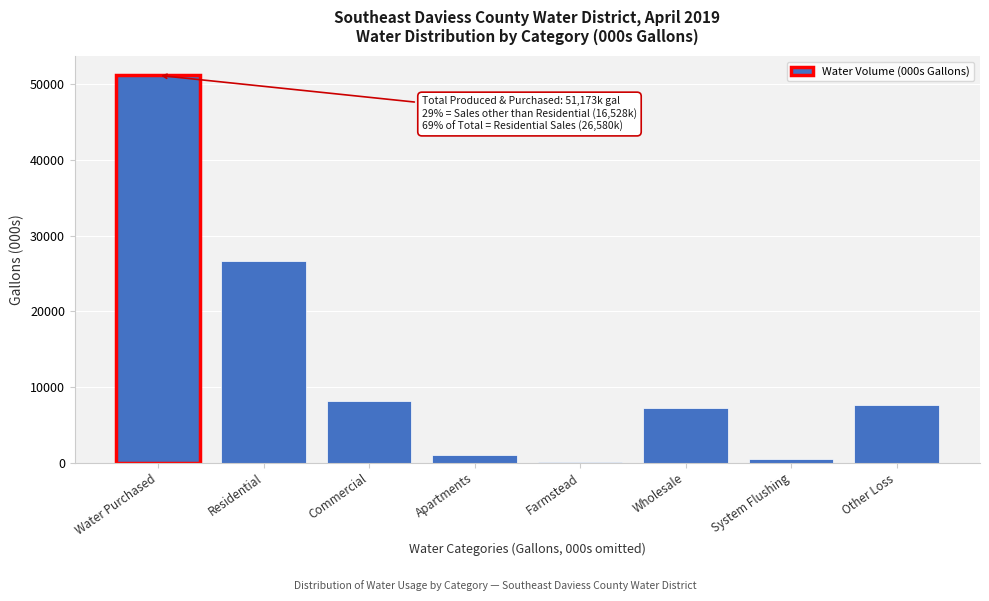

Reading left to right, what are all the values shown in this chart?

Water Purchased=51173	Residential=26580	Commercial=8170	Apartments=1017	Farmstead=92	Wholesale=7249	System Flushing=470	Other Loss=7595